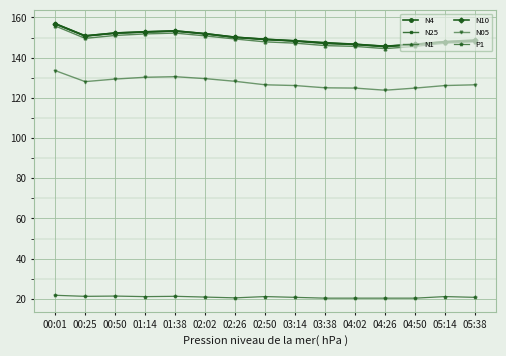

What is the minimum value shown in the chart?

20.3